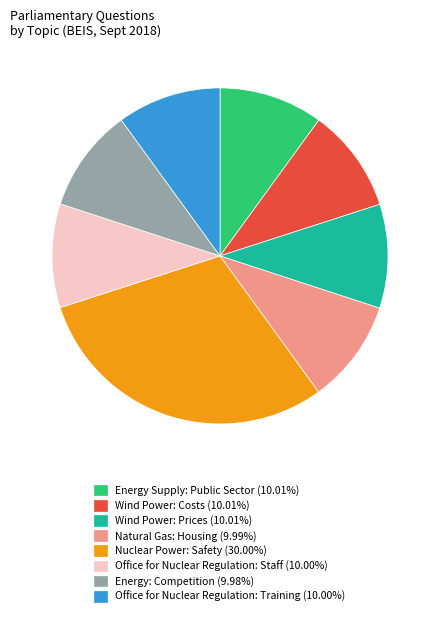

Does any single category account for the majority?

No